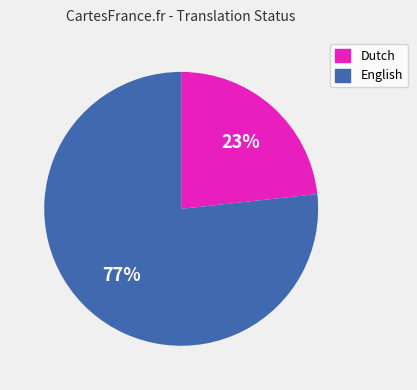

To the nearest percent, what is the average slice percentage?

50%